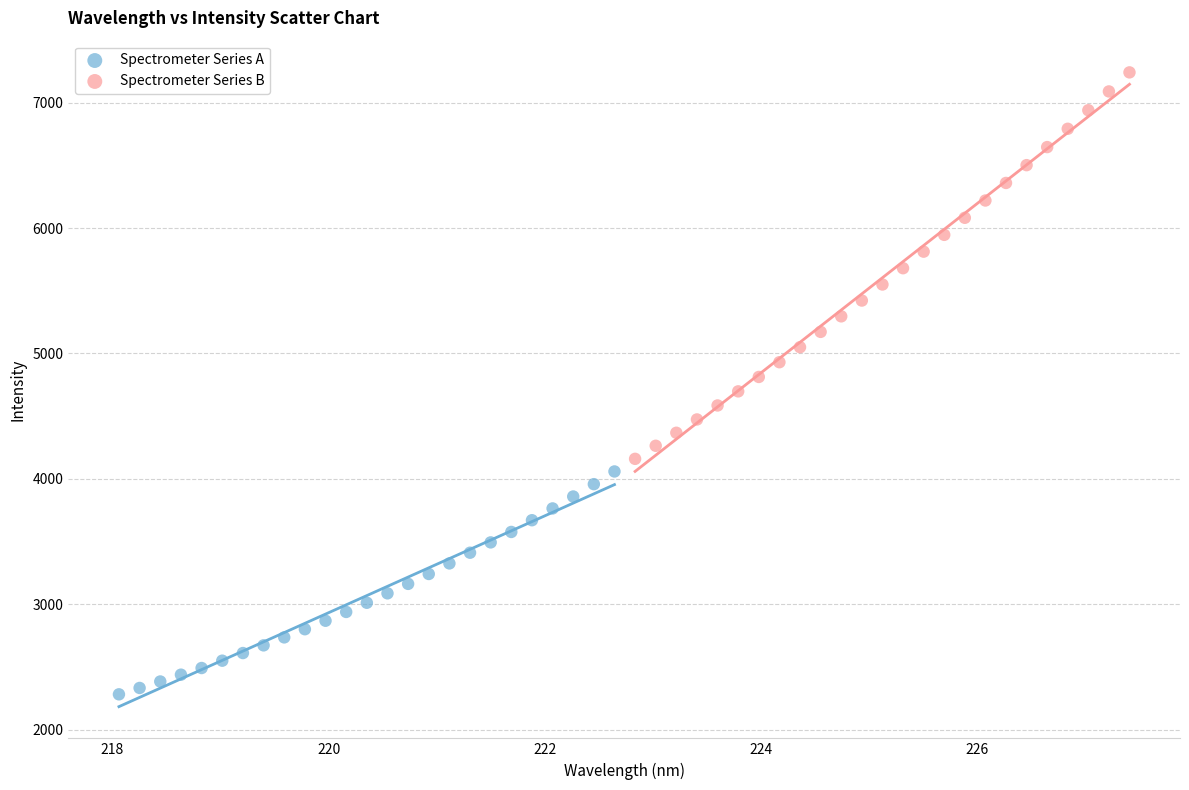

Which series contains the highest Y value?

Spectrometer Series B